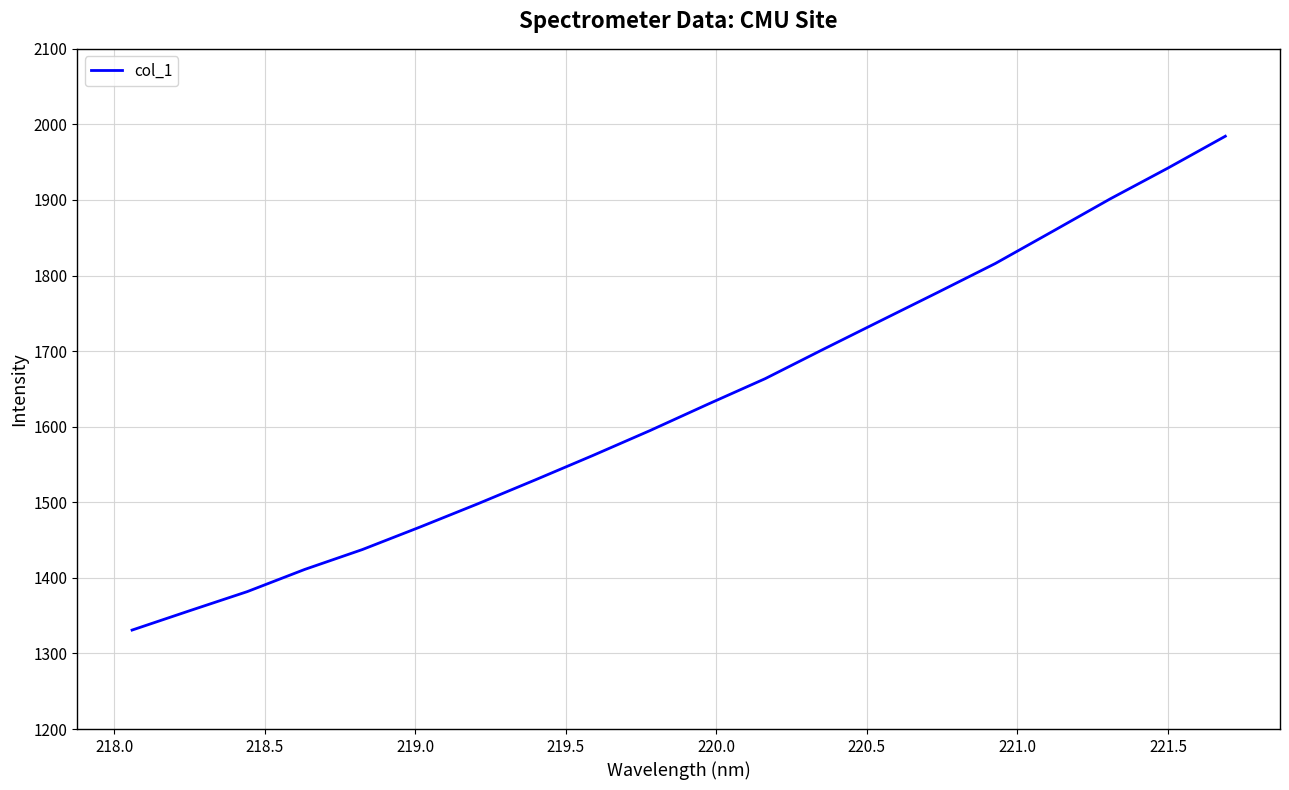

What is the greatest value displayed?

1984.4